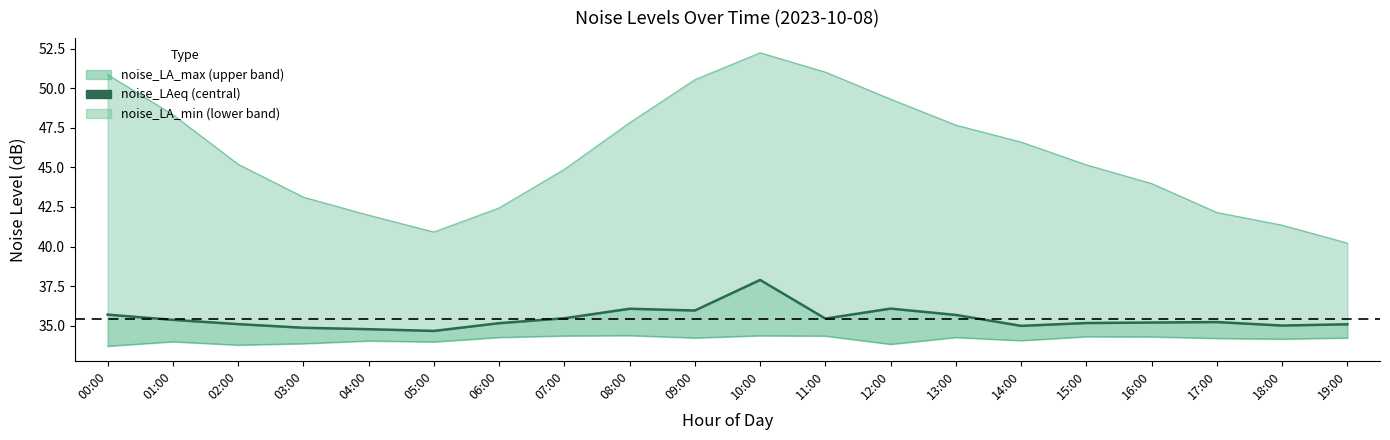

Reading left to right, extract all data points from this chart.

noise_LAeq: 00:00=35.7	01:00=35.4	02:00=35.1	03:00=34.9	04:00=34.8	05:00=34.7	06:00=35.2	07:00=35.5	08:00=36.1	09:00=36.0	10:00=37.9	11:00=35.5	12:00=36.1	13:00=35.7	14:00=35.0	15:00=35.2	16:00=35.2	17:00=35.2	18:00=35.0	19:00=35.1
noise_LA_max: 00:00=50.9	01:00=48.3	02:00=45.2	03:00=43.1	04:00=42.0	05:00=40.9	06:00=42.4	07:00=44.9	08:00=47.8	09:00=50.5	10:00=52.2	11:00=51.0	12:00=49.3	13:00=47.7	14:00=46.6	15:00=45.2	16:00=44.0	17:00=42.1	18:00=41.4	19:00=40.2
noise_LA_min: 00:00=33.7	01:00=34.0	02:00=33.8	03:00=33.9	04:00=34.0	05:00=34.0	06:00=34.3	07:00=34.4	08:00=34.4	09:00=34.2	10:00=34.4	11:00=34.4	12:00=33.8	13:00=34.3	14:00=34.1	15:00=34.3	16:00=34.3	17:00=34.2	18:00=34.2	19:00=34.2